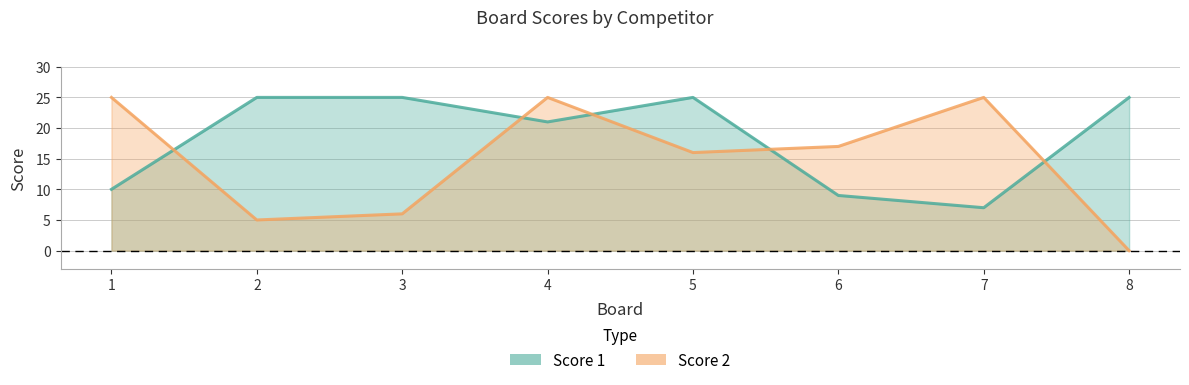

Is the value of Score 1 at 1 greater than the value of Score 2 at 8?

Yes